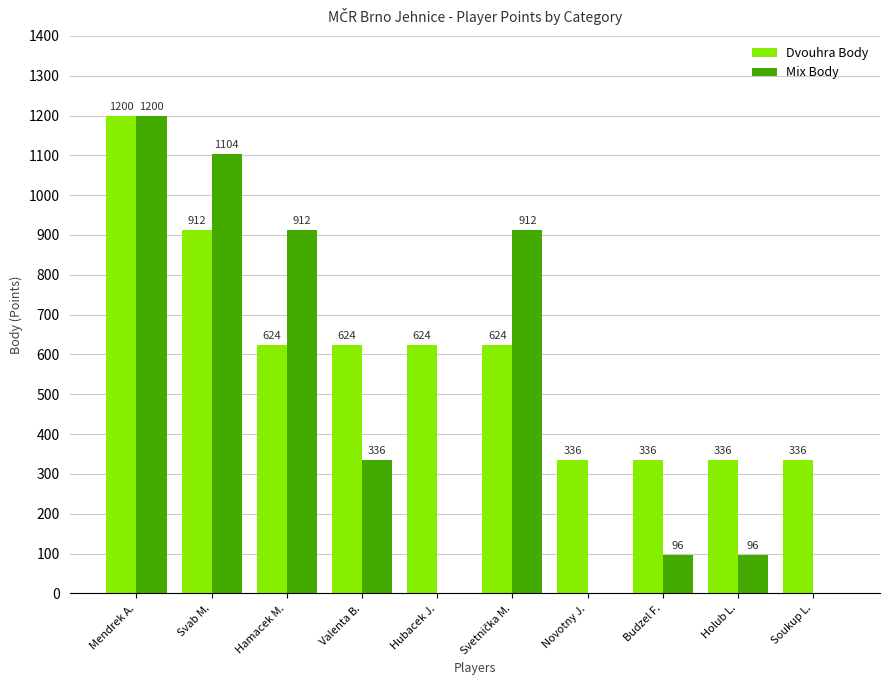

At which label does Mix Body first exceed 336?

Mendrek A.